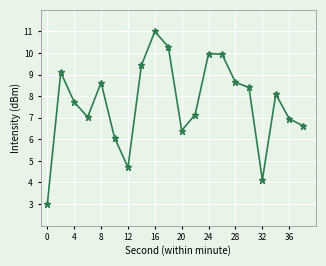

What is the difference between the maximum and minimum values?

8.0